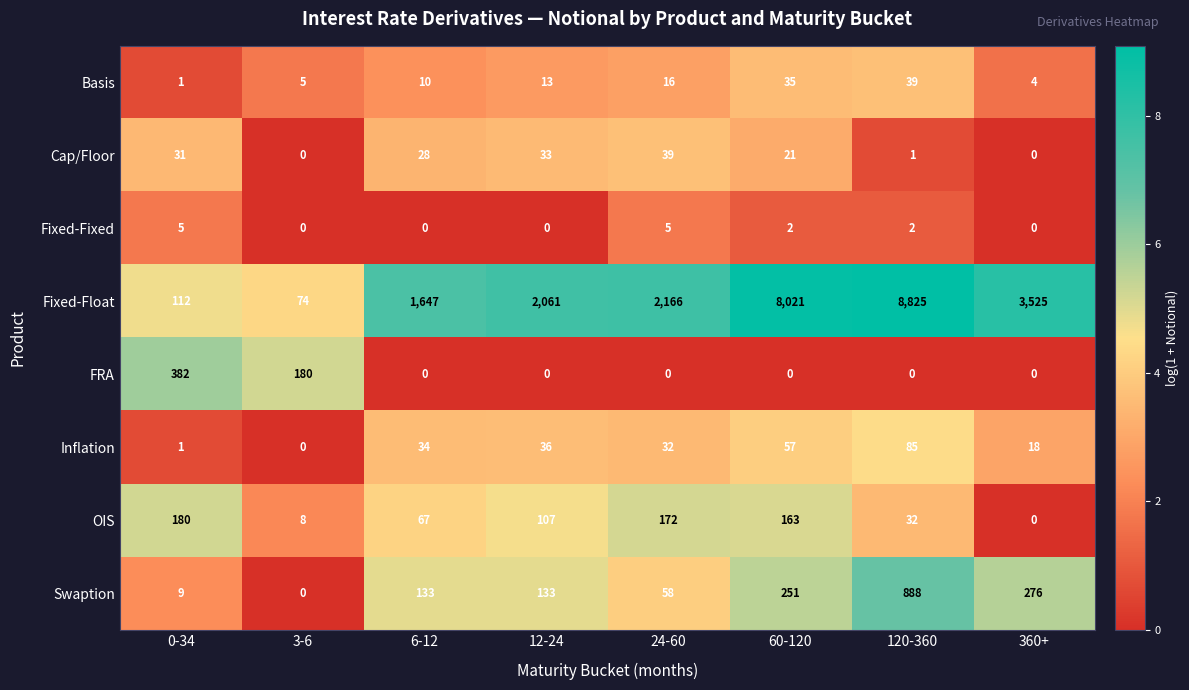

What is the highest value of the Cap/Floor series?

39